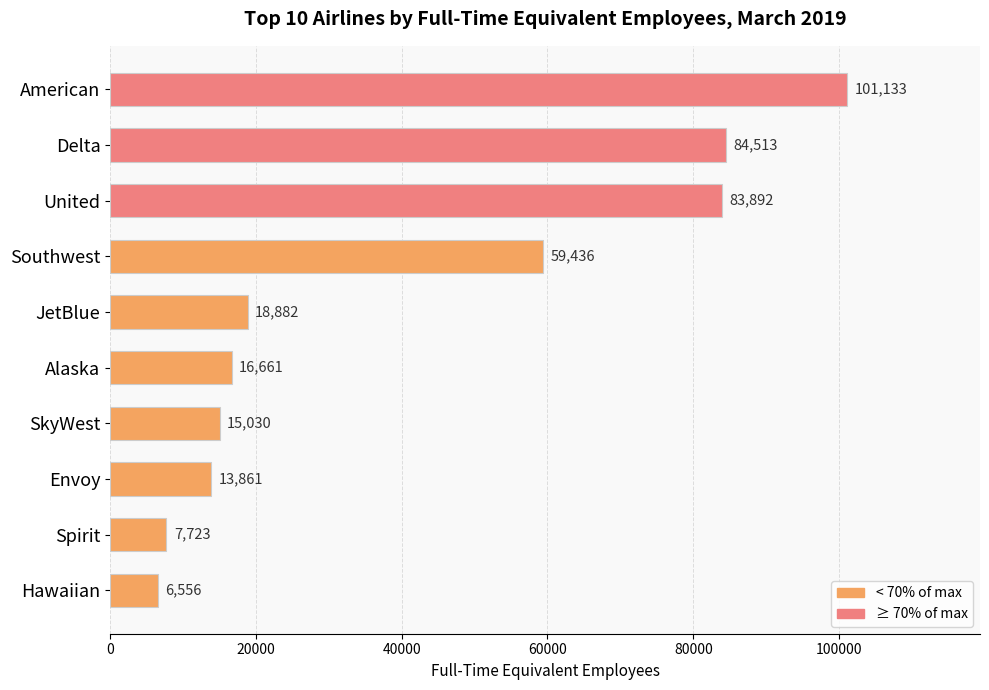

What is the label of the 2nd bar from the top?

Delta